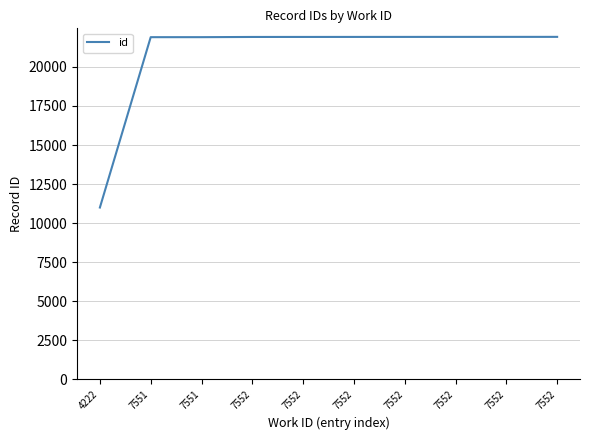

How many series are shown in this chart?

1